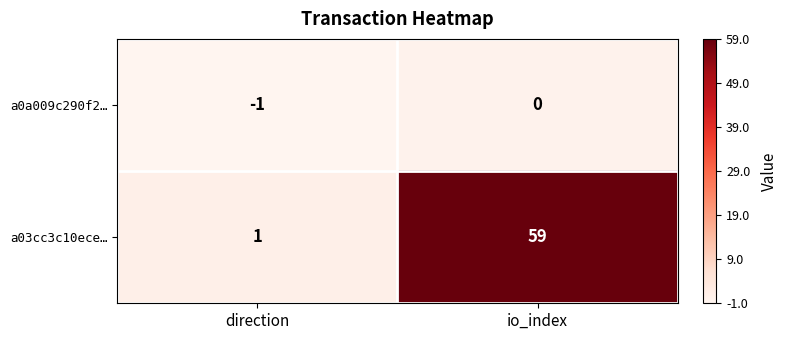

Count the number of categories in the chart.

2